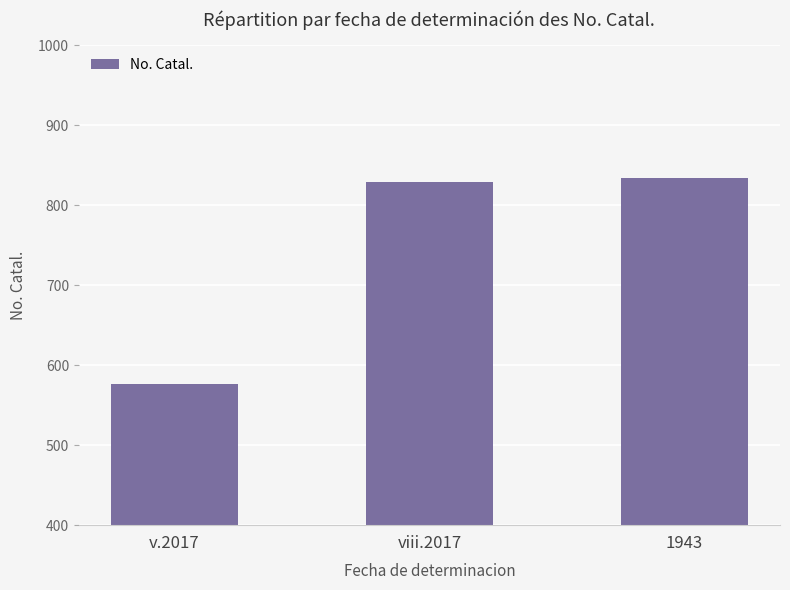

The value at viii.2017 is 829. True or false?

True